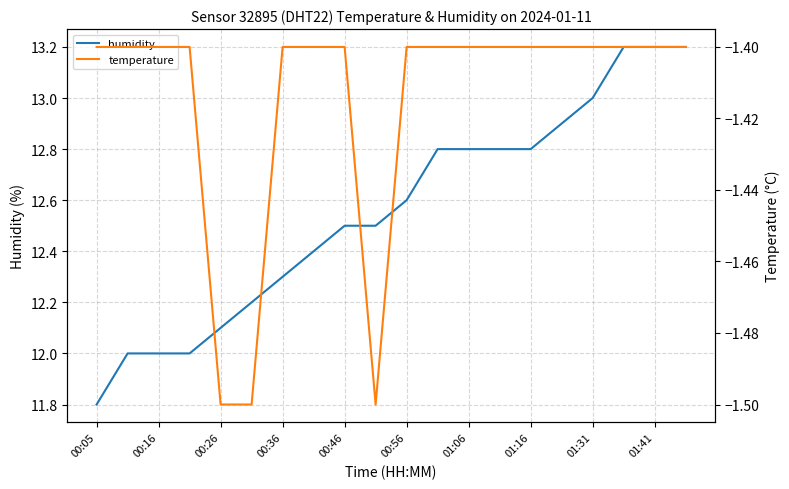

Is it true that humidity equals 4.4 at 00:46?

False